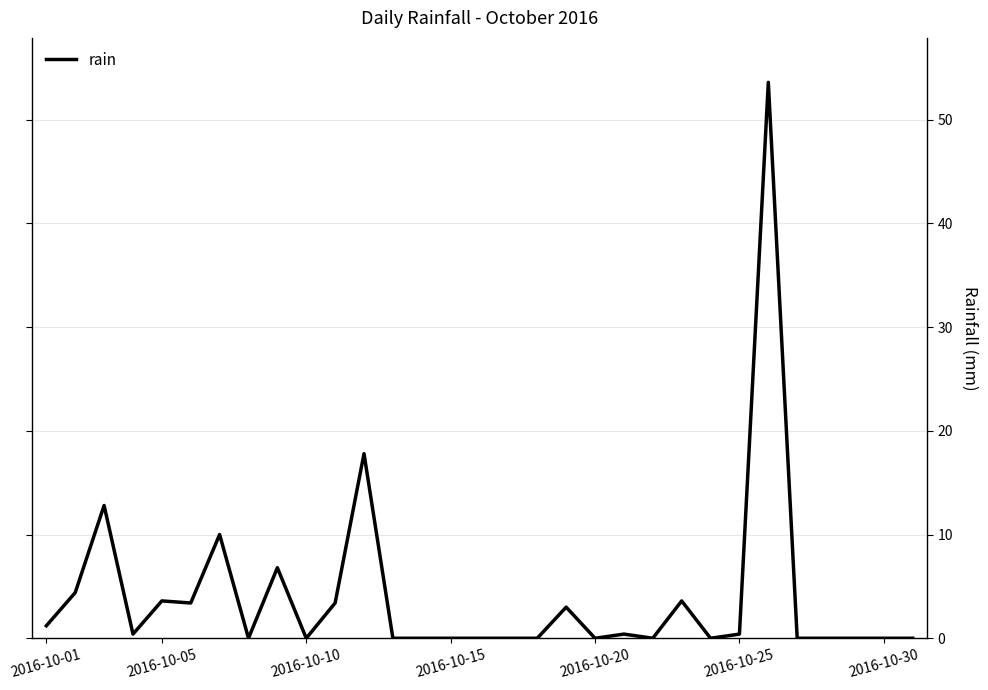

What is the maximum value shown in the chart?

53.6